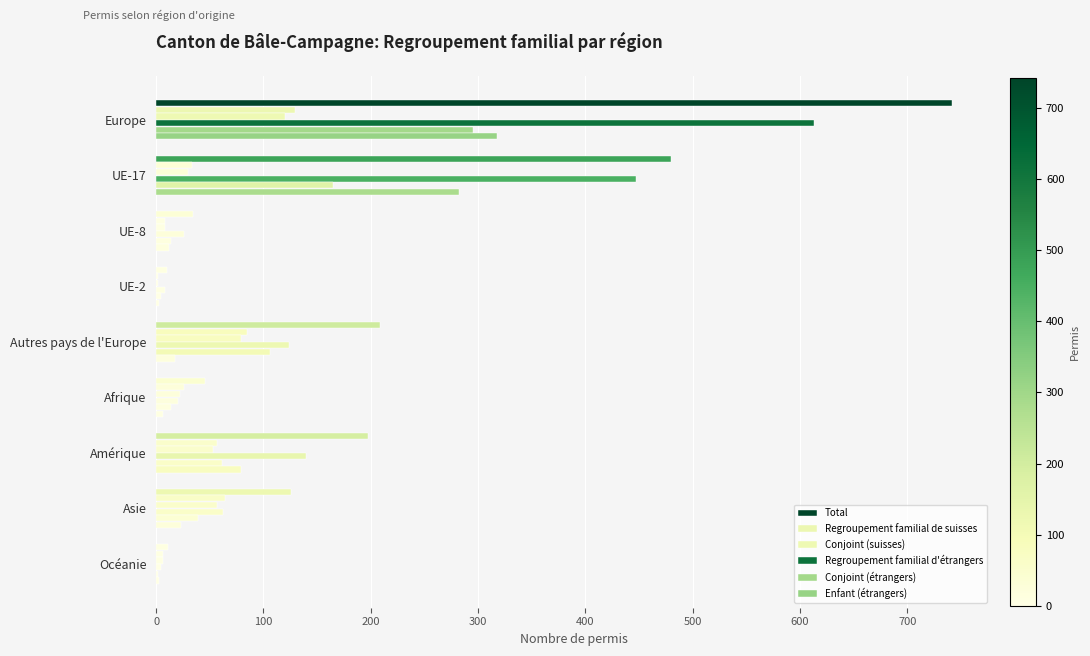

Count the number of data series in this chart.

6